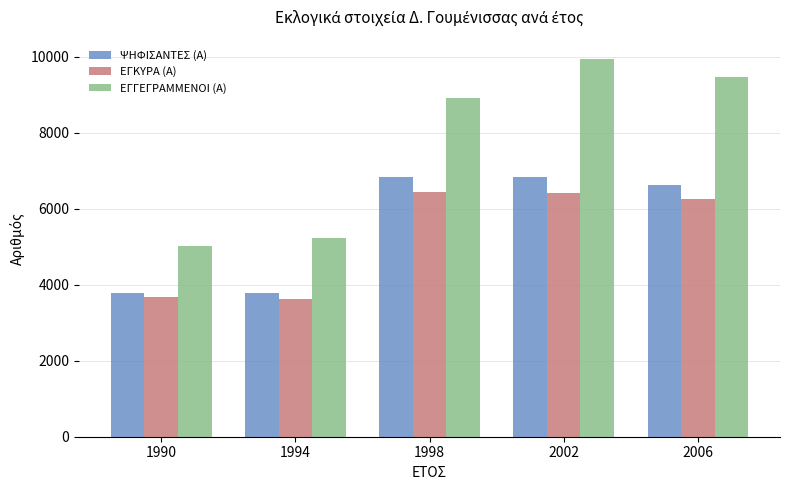

The value of ΕΓΓΕΓΡΑΜΜΕΝΟΙ (Α) at 1990 is 5023. True or false?

True